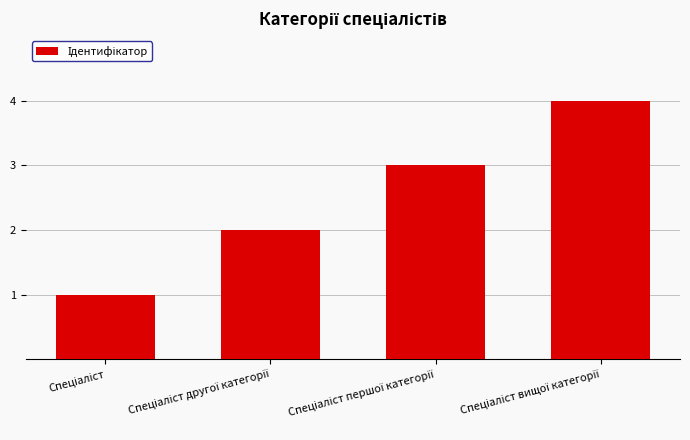

Reading right to left, transcribe all the data shown in this chart.

4	3	2	1